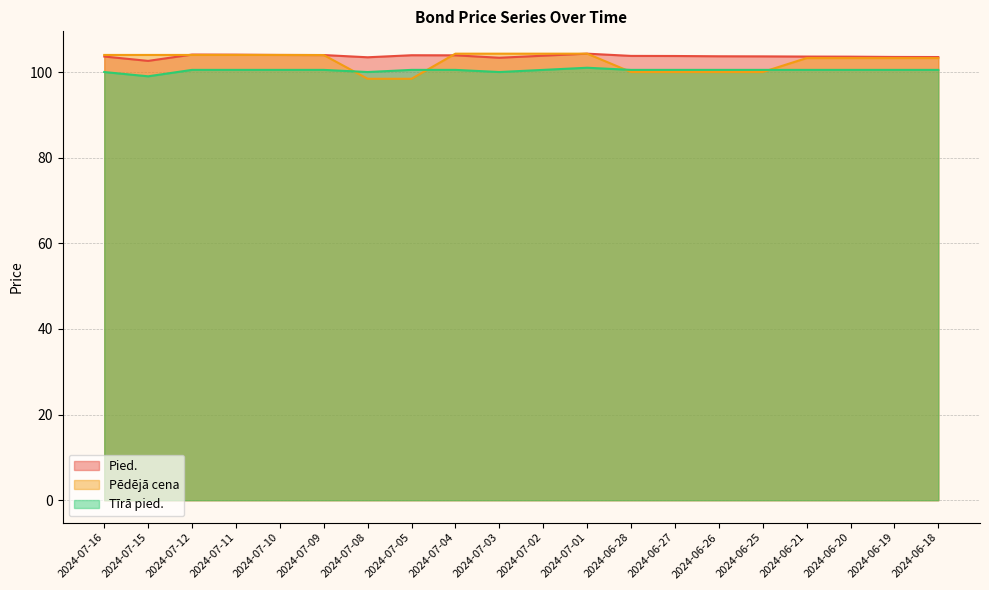

Which series has the largest total across all categories?

Pied.